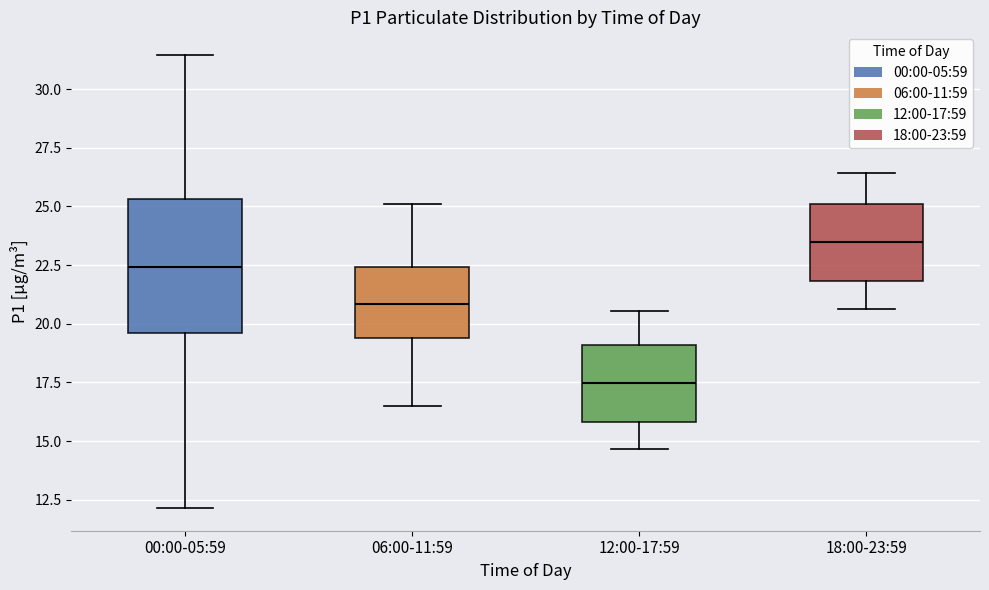

Which box's median line is the lowest?

12:00-17:59